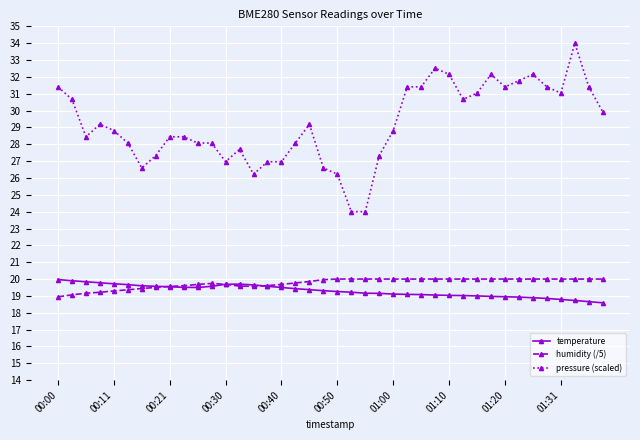

What is the value of the pressure (scaled) point at the 14th from the left?

27.7